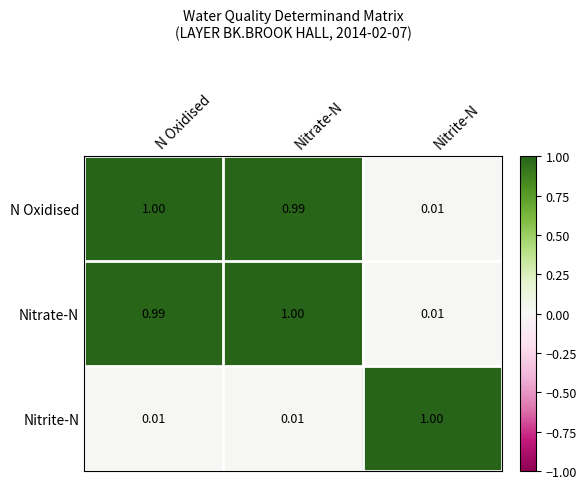

Which category has the highest value in the Nitrate-N series?

Nitrate-N